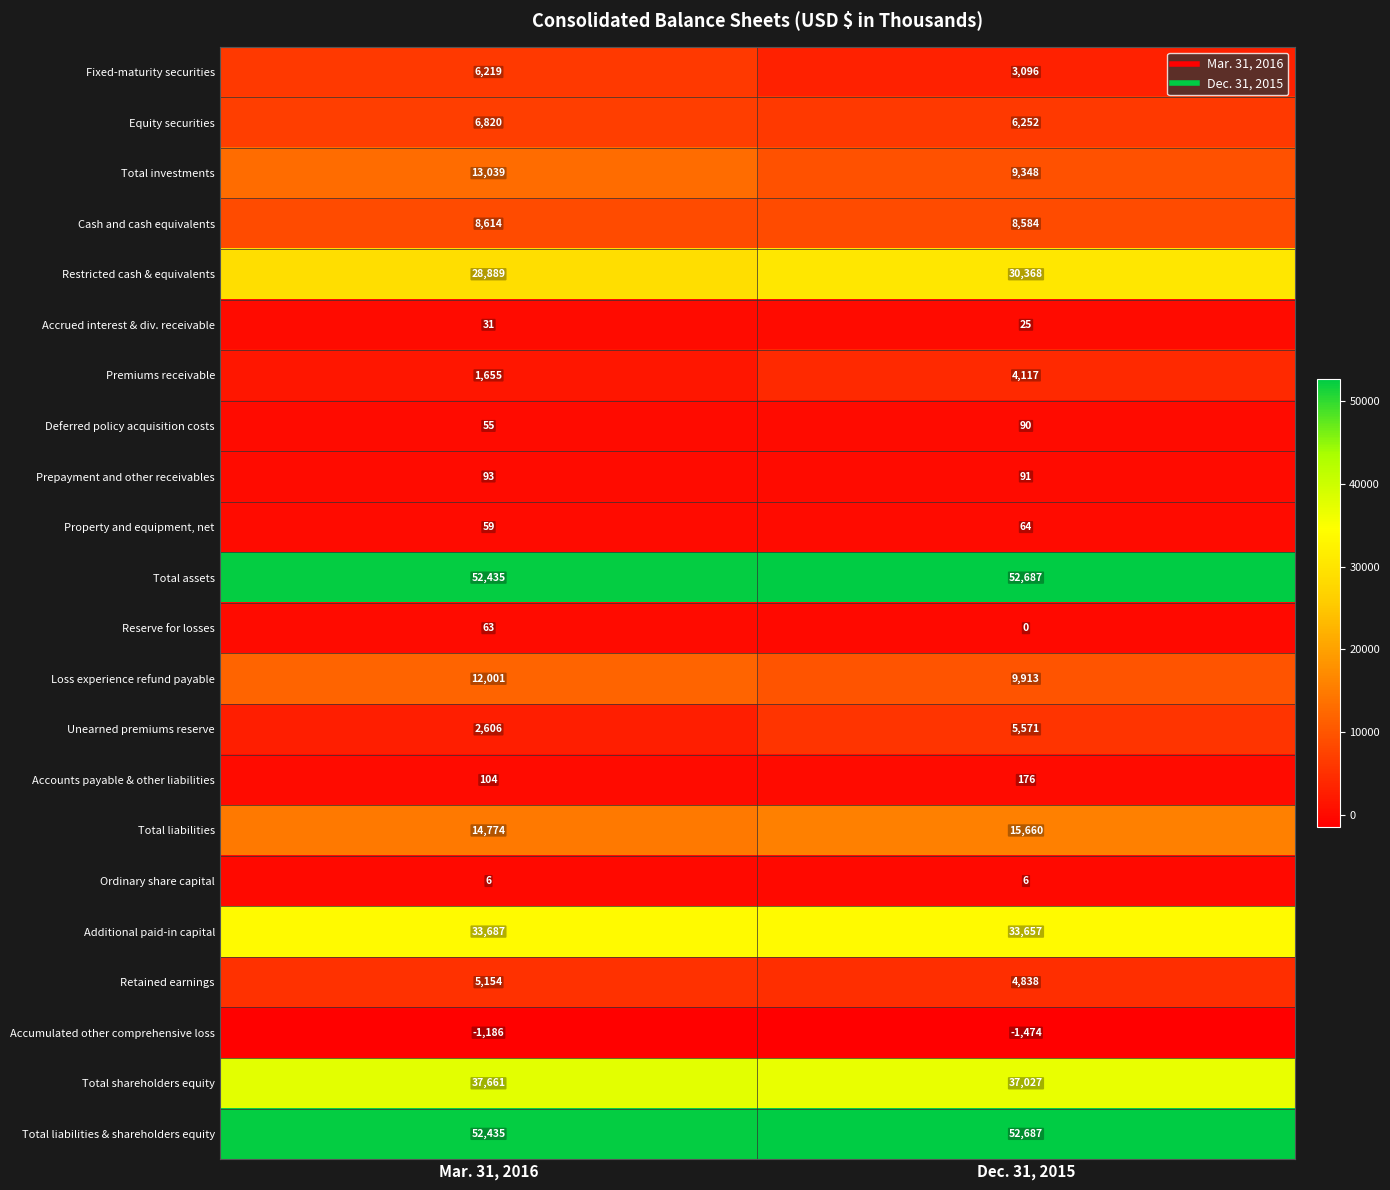

Read the Restricted cash & equivalents value at Mar. 31, 2016.

28889